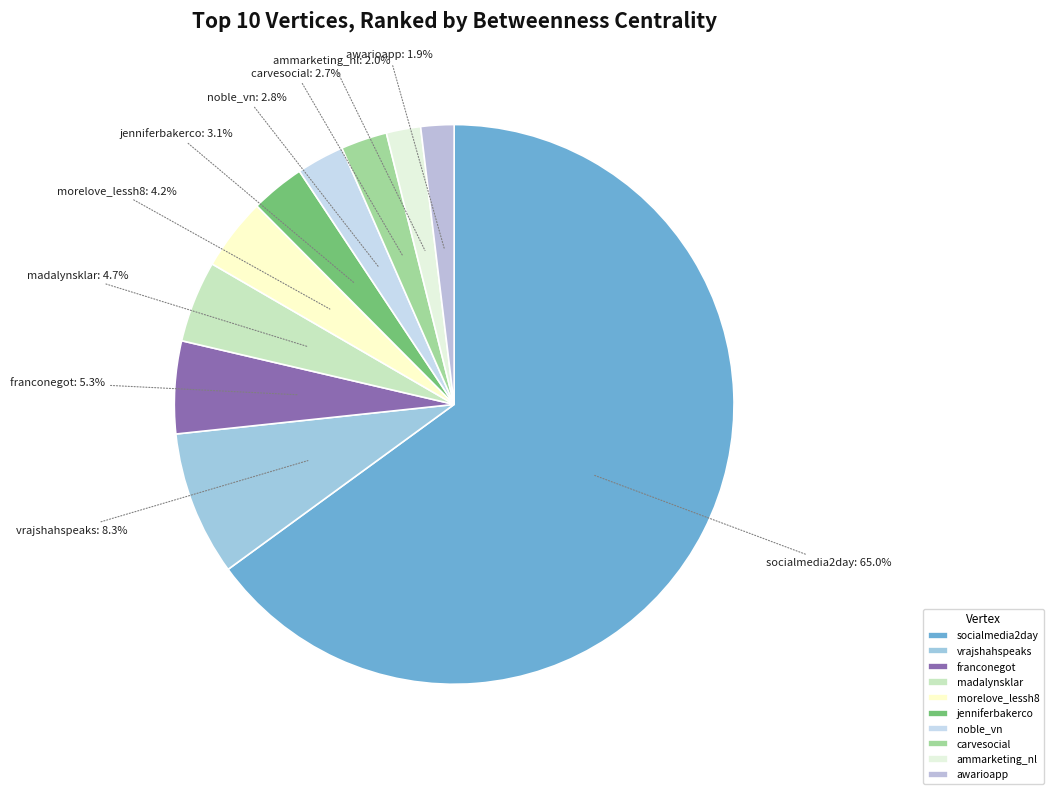

What percentage is the socialmedia2day slice, to the nearest percent?

65%